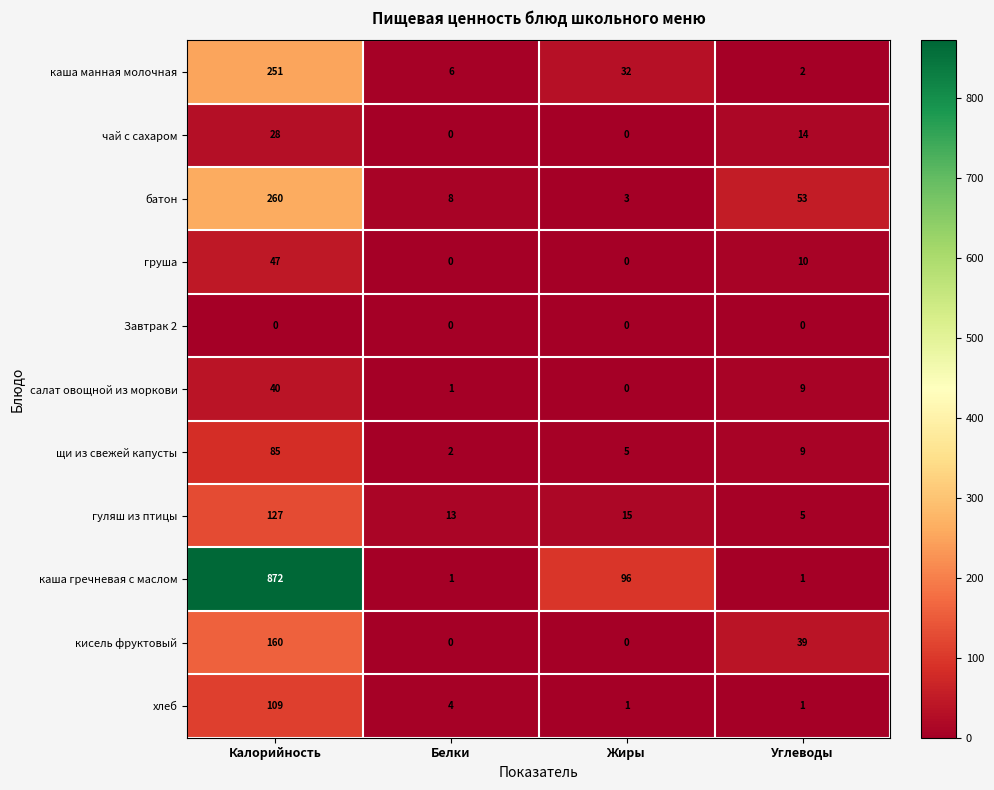

How many data points in батон are less than 53?

2